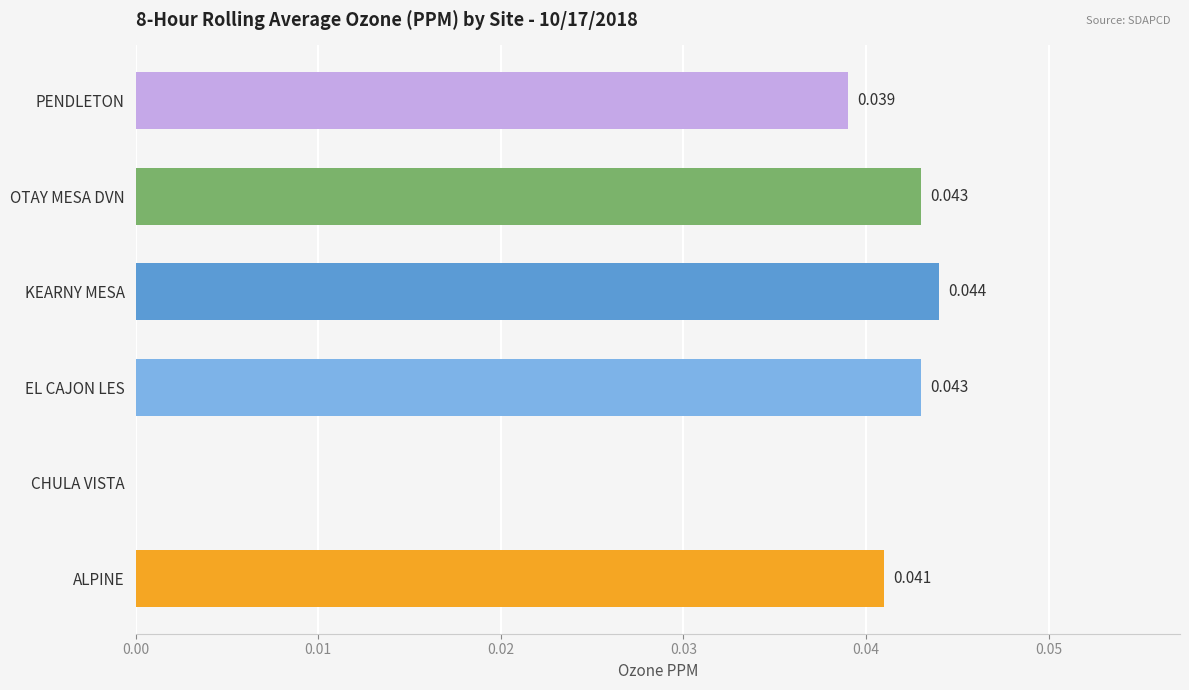

At which label is the value closest to 0?

CHULA VISTA